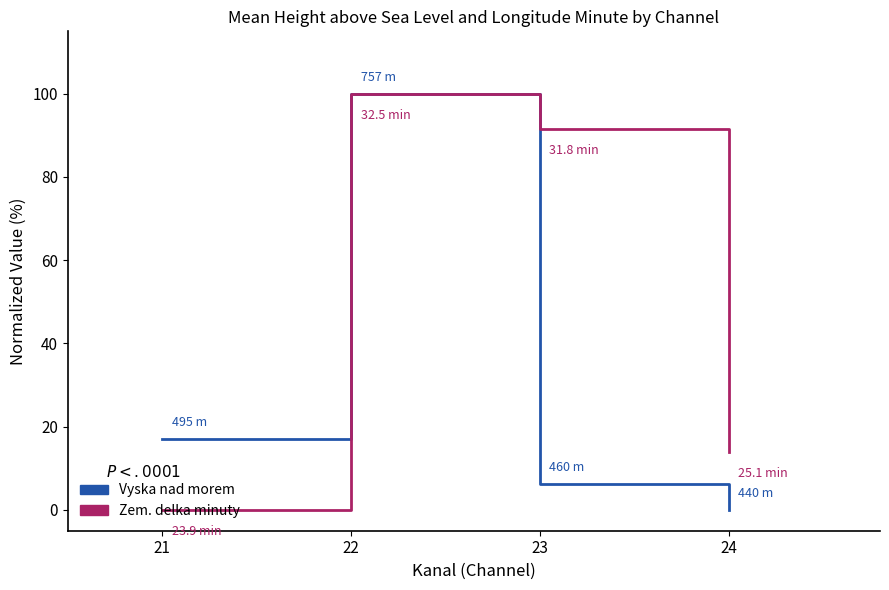

What is the total value across all series at 24?

13.9